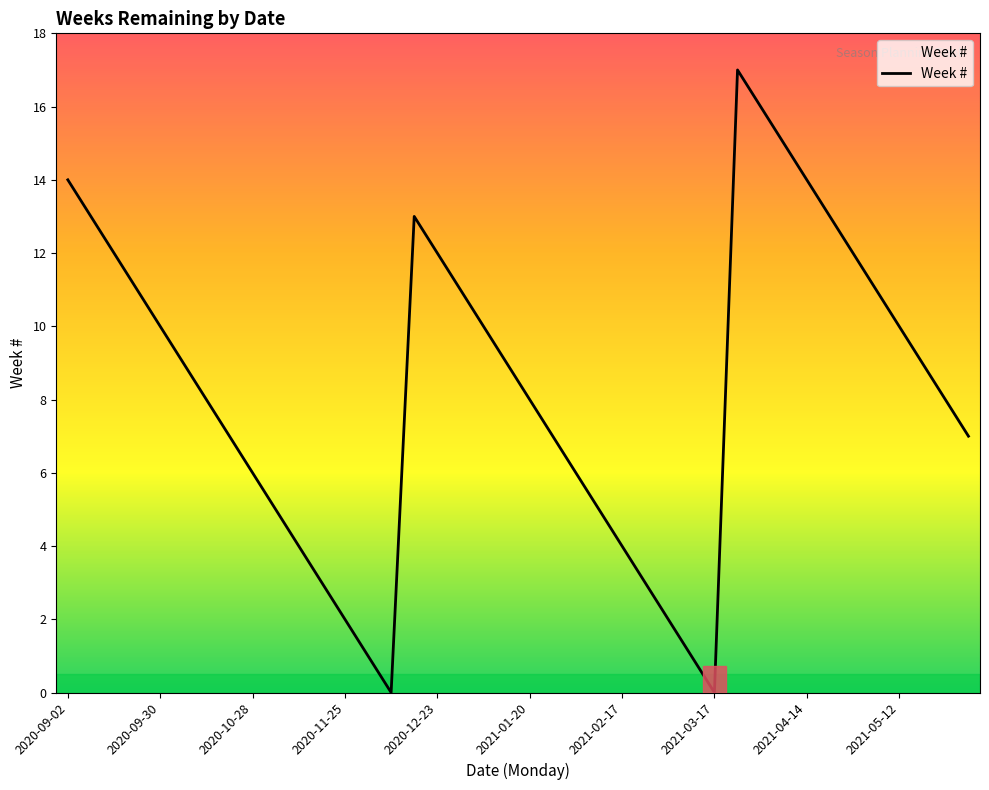

What is the difference between the maximum and minimum values?

17